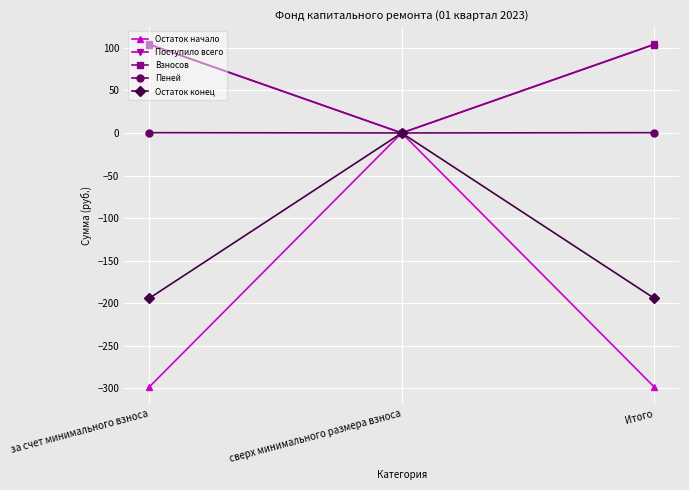

Which series changed the most between за счет минимального взноса and сверх минимального размера взноса?

Остаток начало